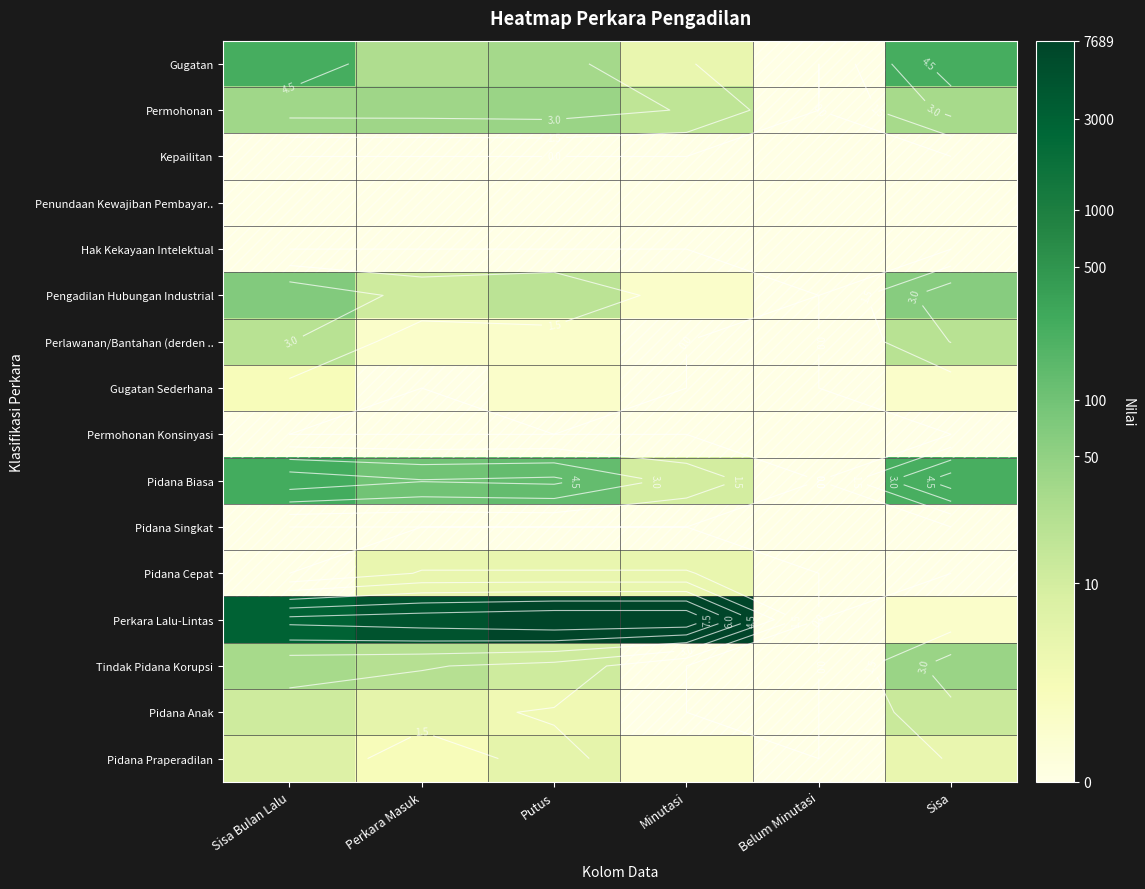

At which category is the sum across all series the highest?

Sisa Bulan Lalu